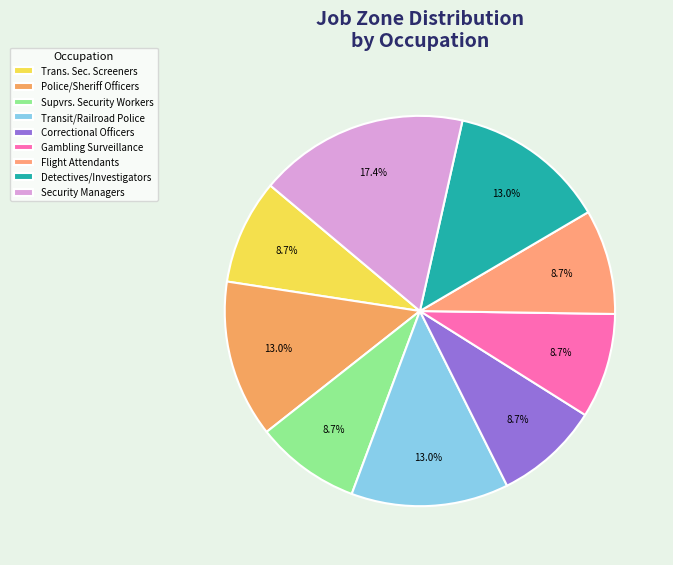

Is there a majority slice in this chart?

No